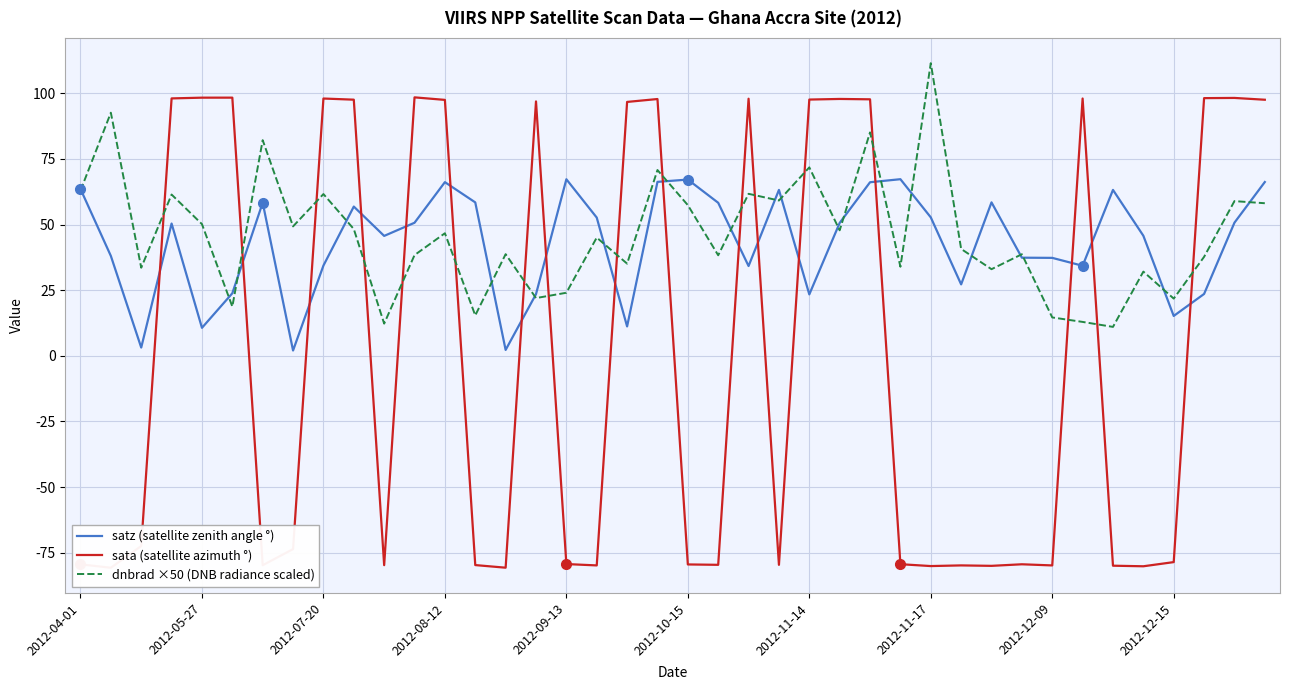

At which category is the sum across all series the highest?

26